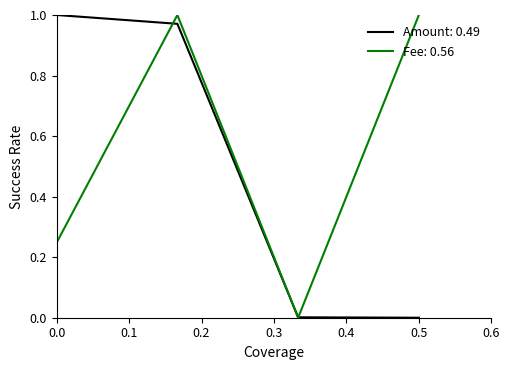

True or false: Amount: 0.49 has more than 0 interior local peaks.

False